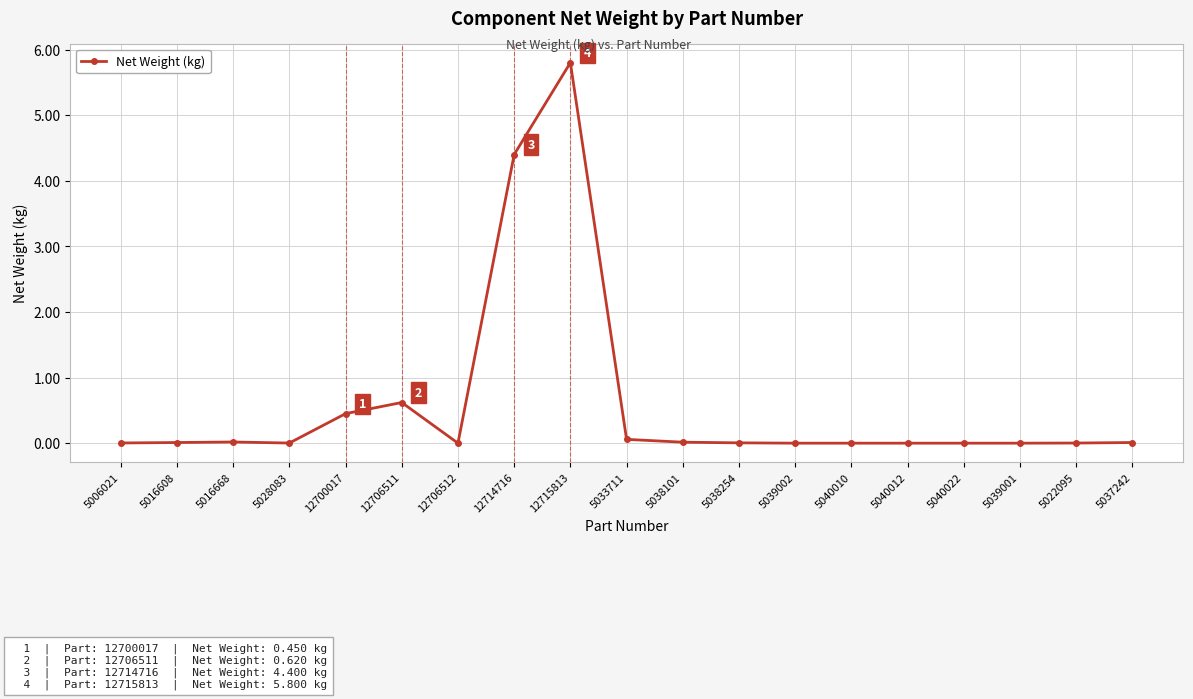

What is the difference between the second highest and second lowest values?

4.4